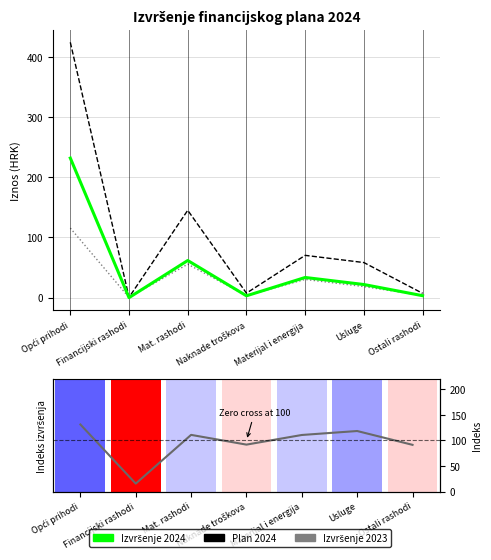

Where does the Plan 2024 series first go above 58?

Opći prihodi